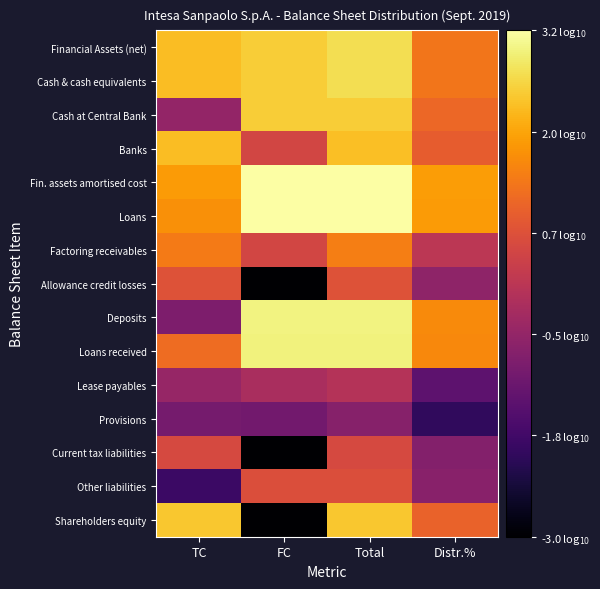

Which has a higher value, Distr.% or Total?

Total